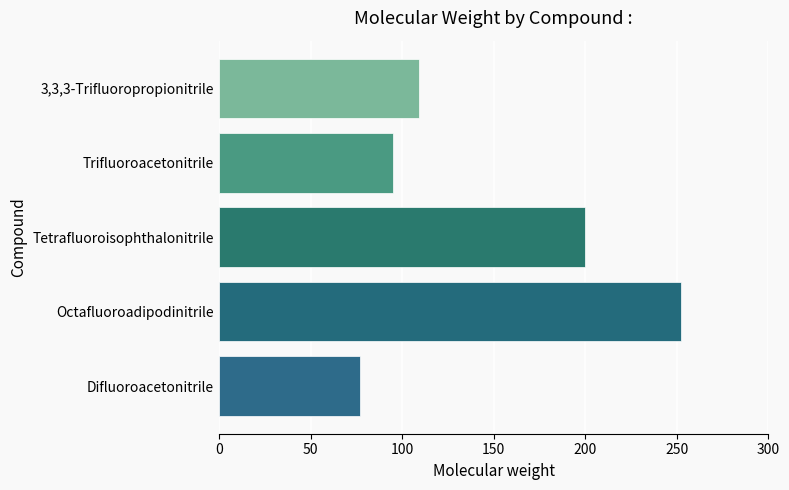

Does the chart contain stacked bars?

No